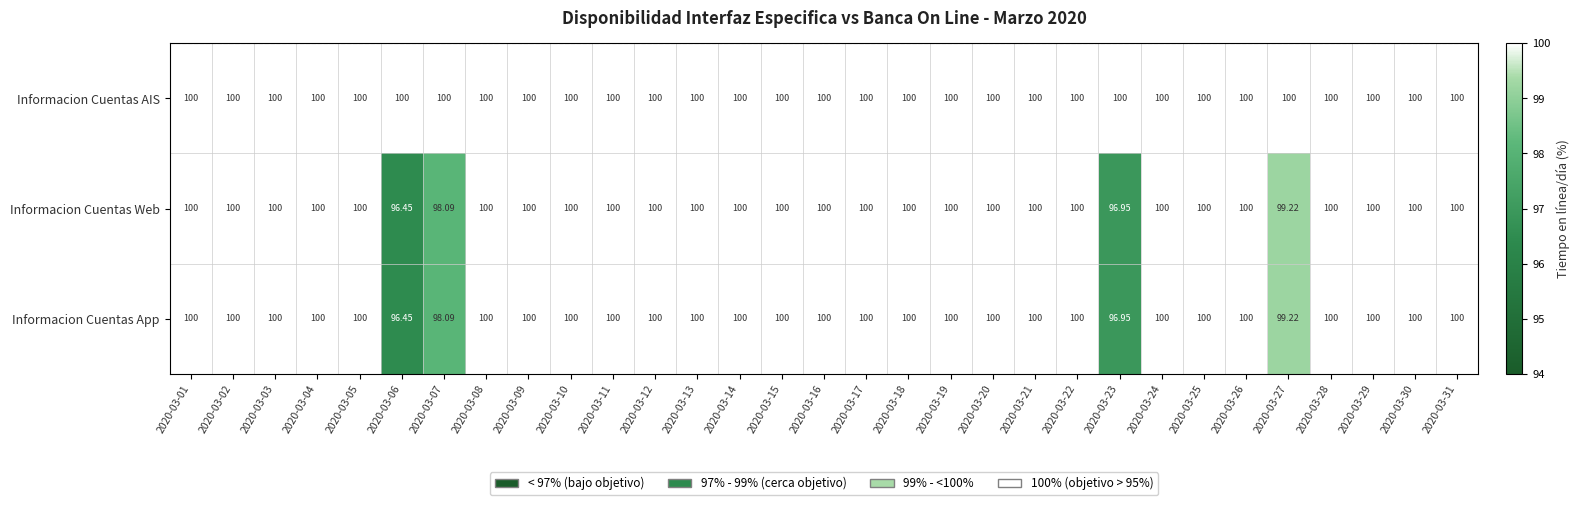

Which series has the largest total across all categories?

Informacion Cuentas AIS